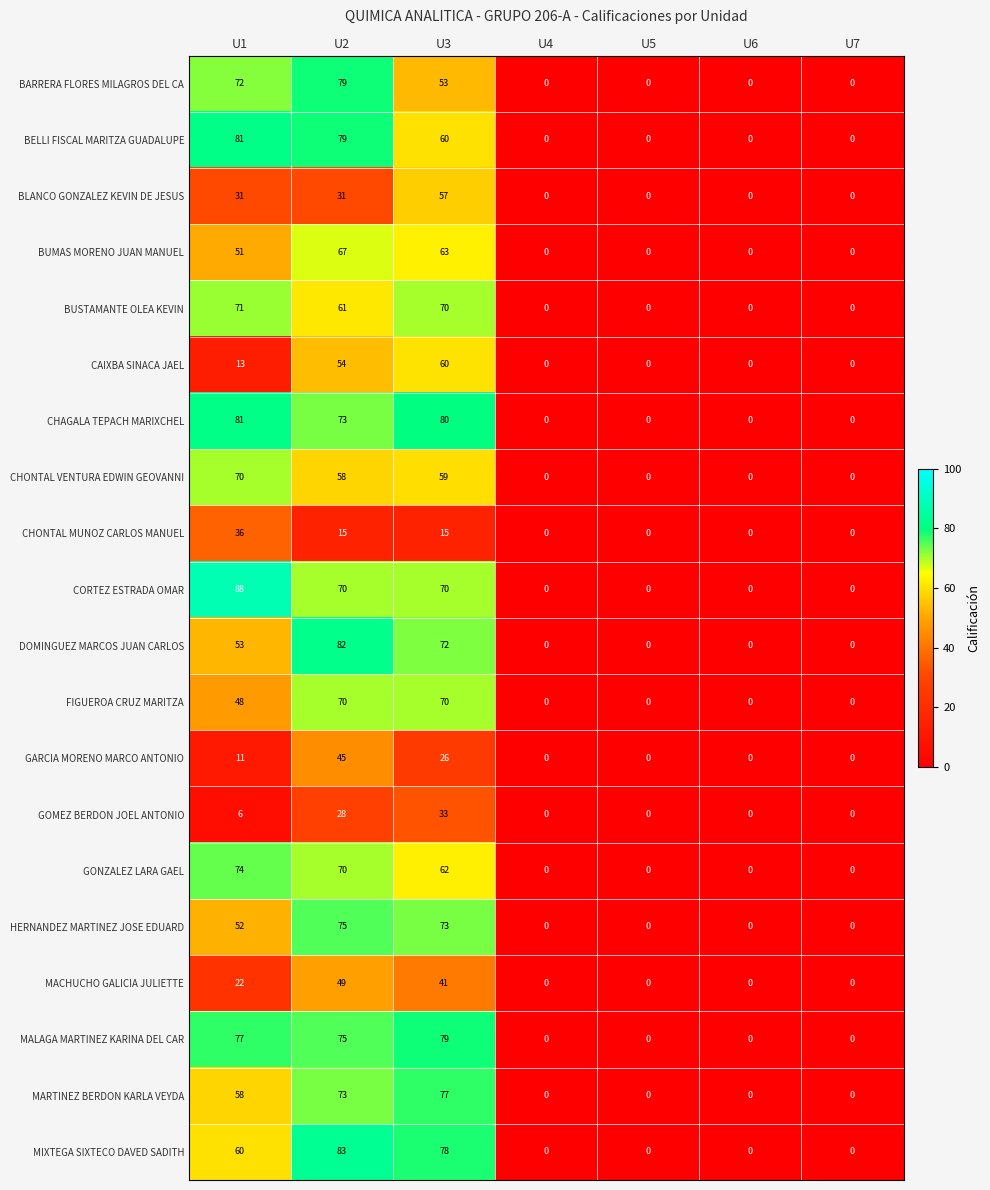

Which series has the widest spread of values?

CORTEZ ESTRADA OMAR